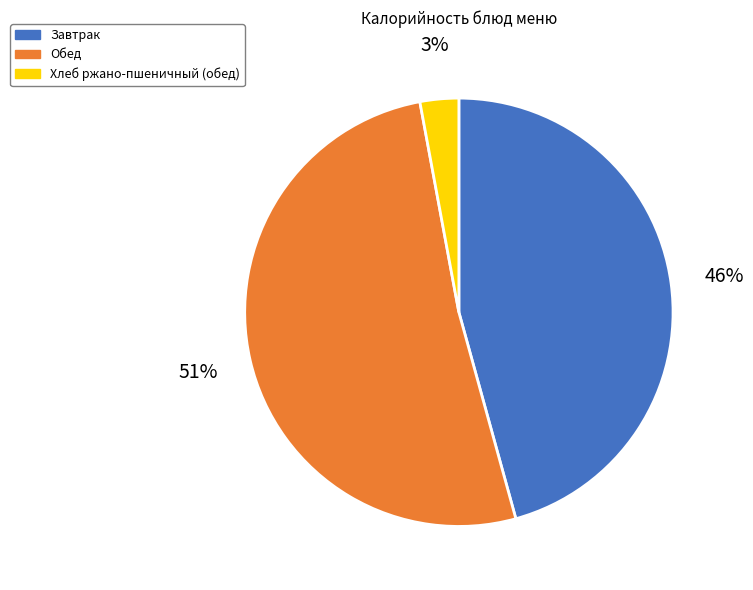

Is there a majority slice in this chart?

Yes